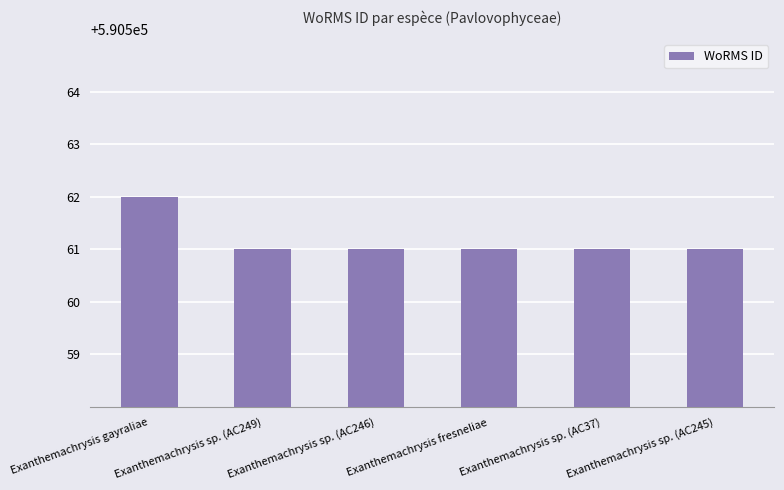

Read the value at Exanthemachrysis sp. (AC245).

590561